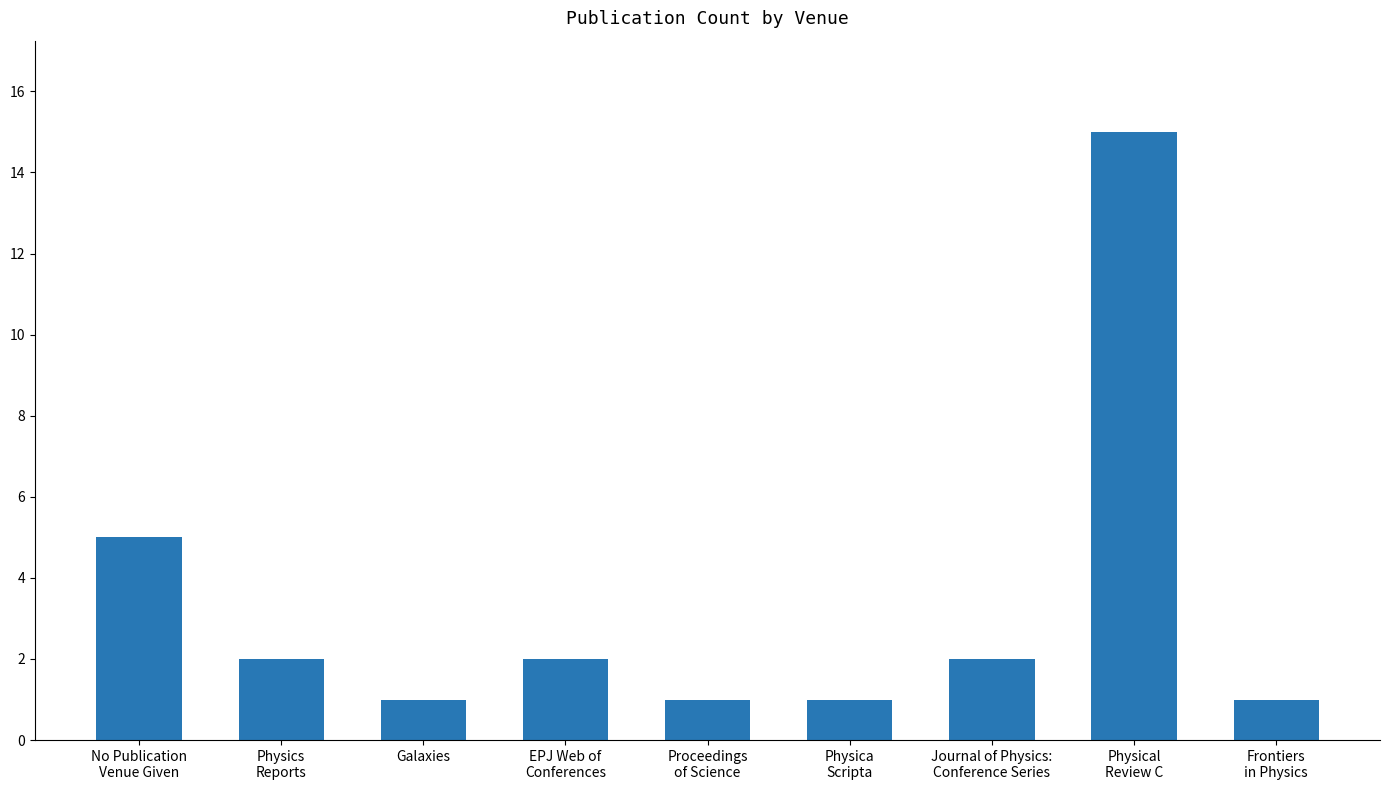

What is the maximum value shown in the chart?

15